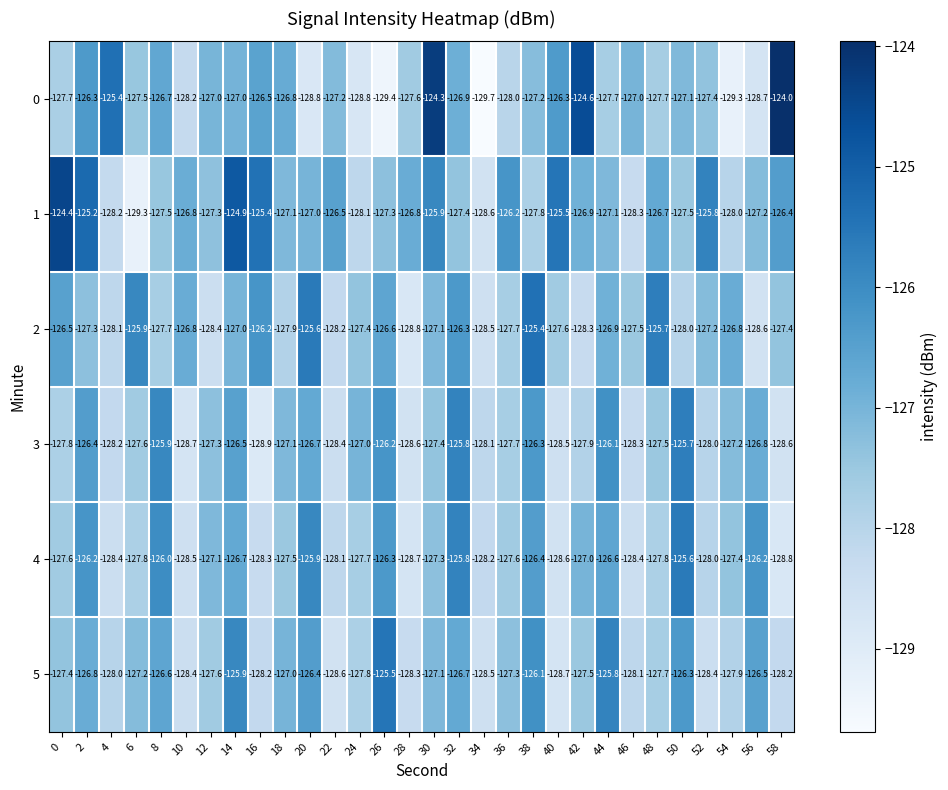

Is it true that 5 equals -41.3 at 18?

False